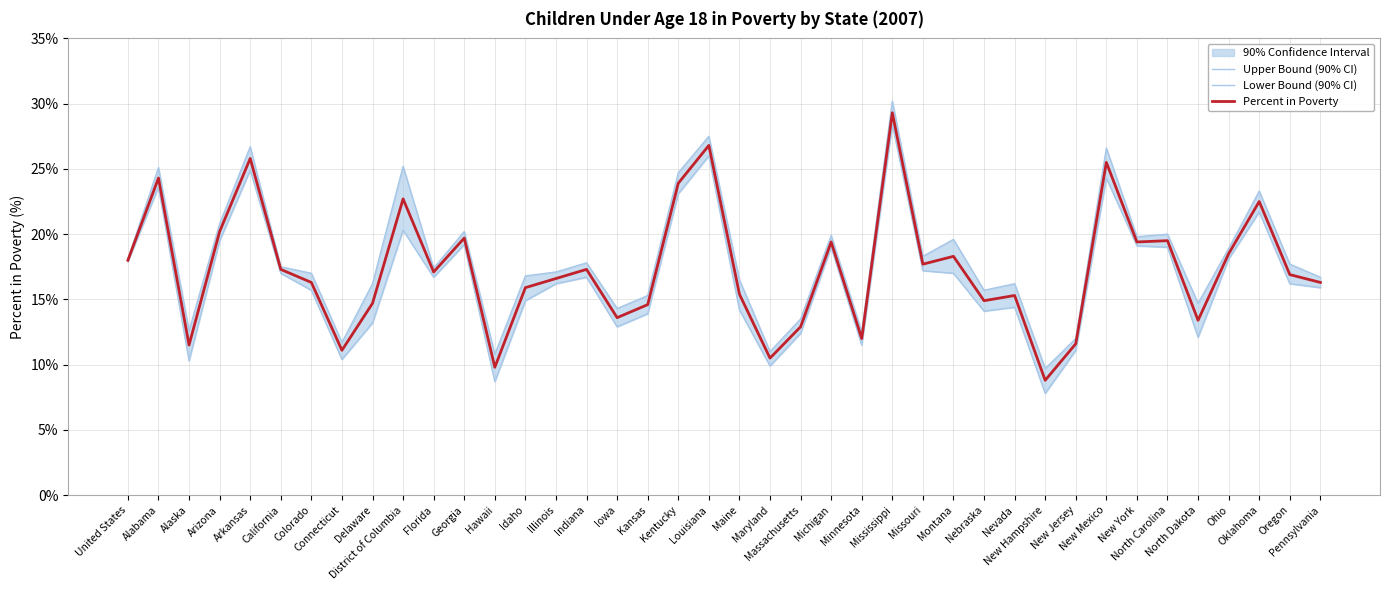

True or false: Percent in Poverty has a value of 18.3 at Montana.

True